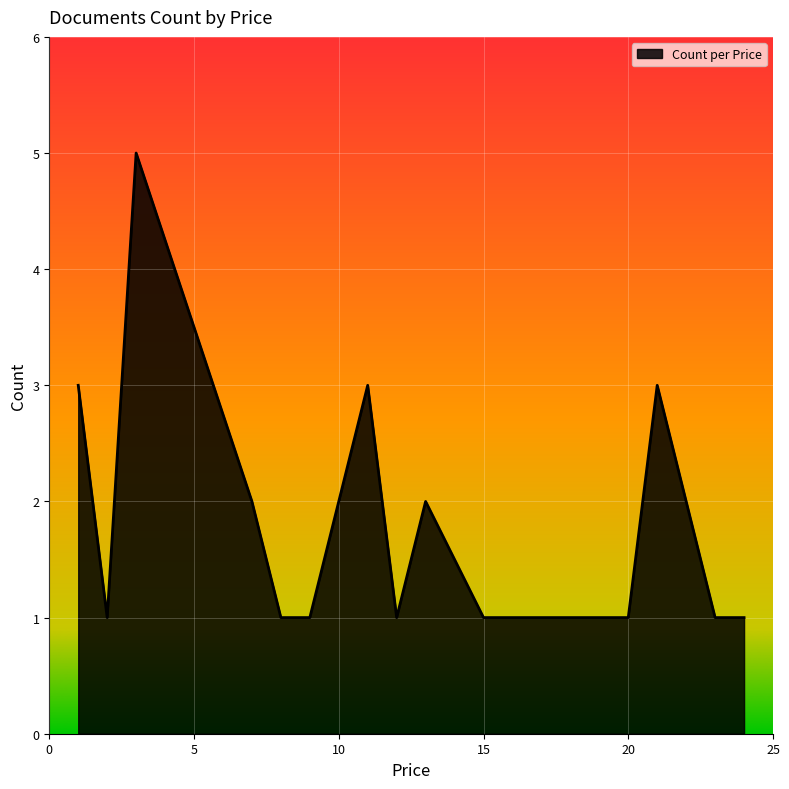

What is the greatest value displayed?

5